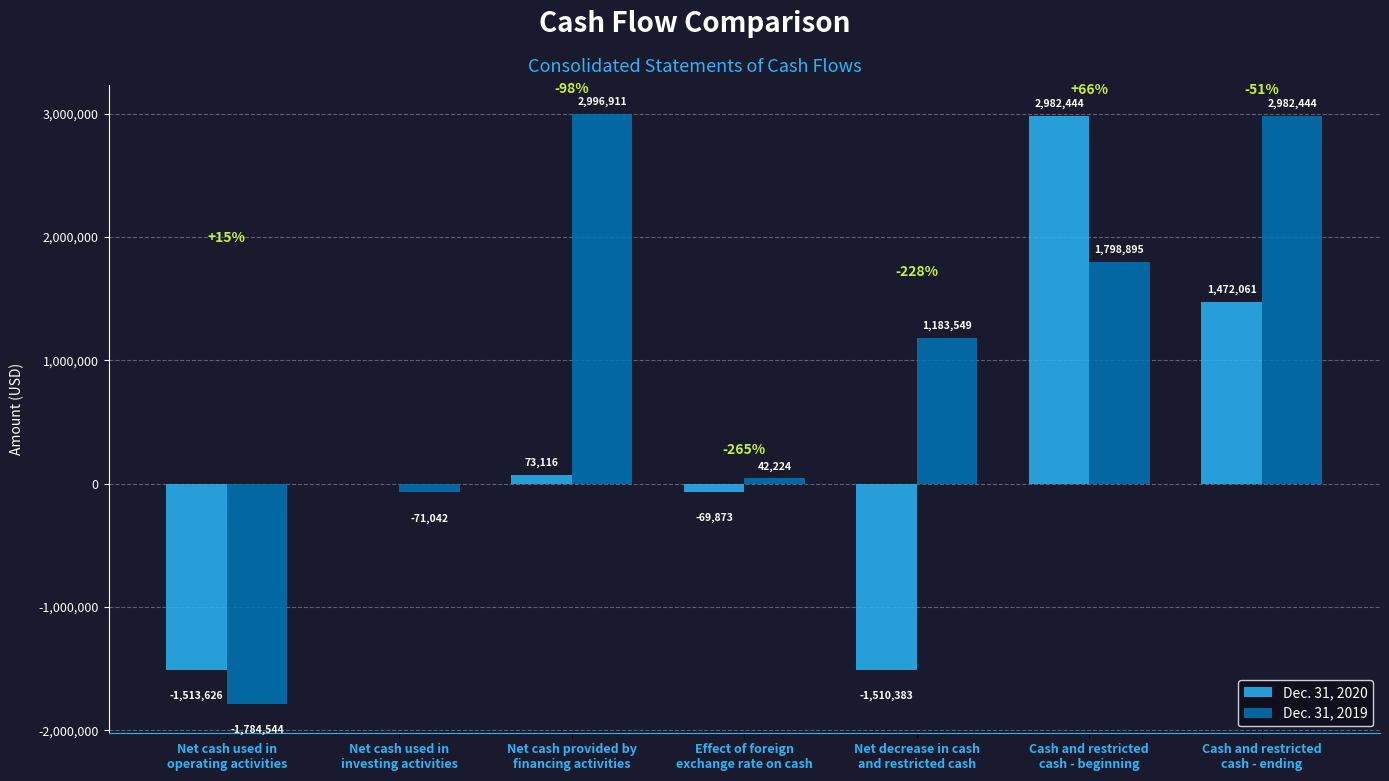

How many groups of bars are there?

7